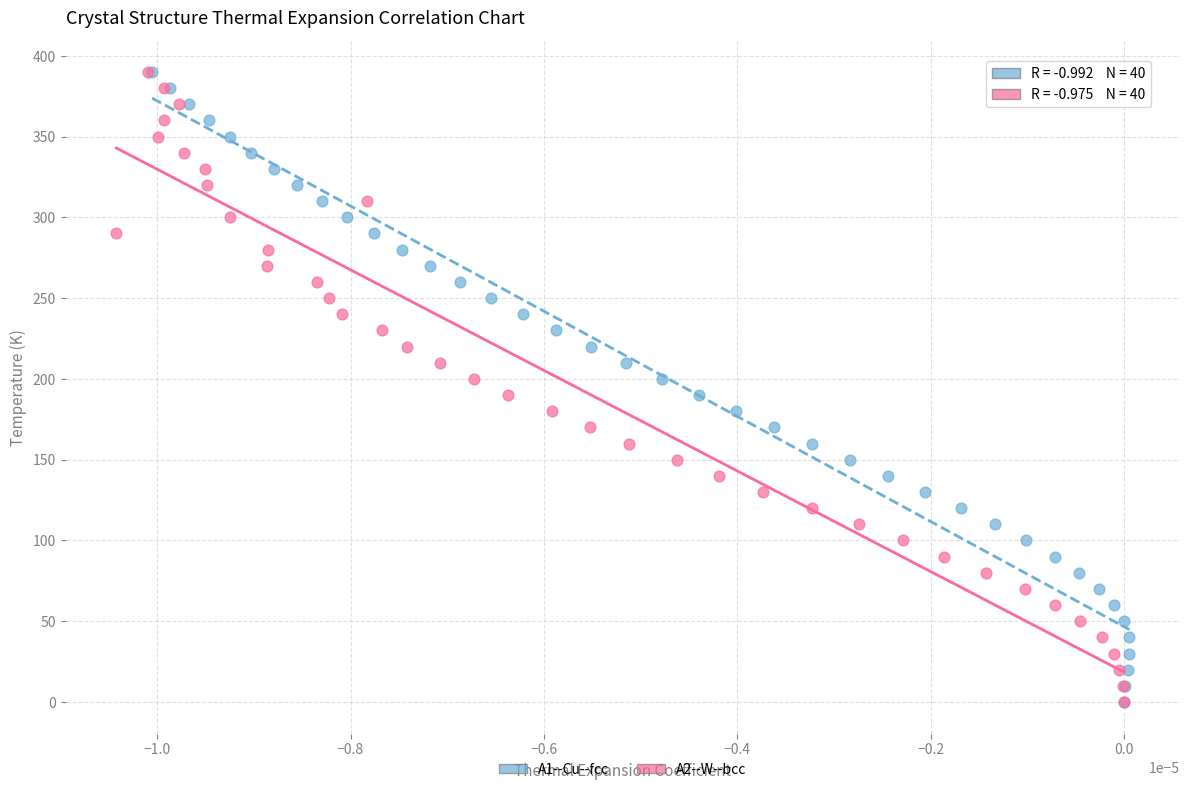

What are all the series names shown in the legend?

A1--Cu--fcc, A2--W--bcc